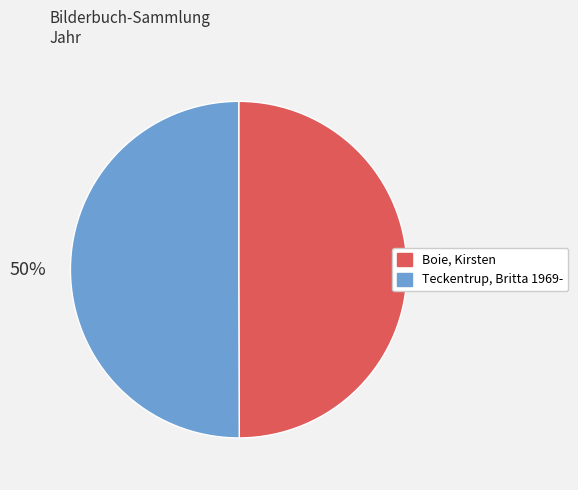

Combined, do Boie, Kirsten and Teckentrup, Britta 1969- account for over 50%?

Yes